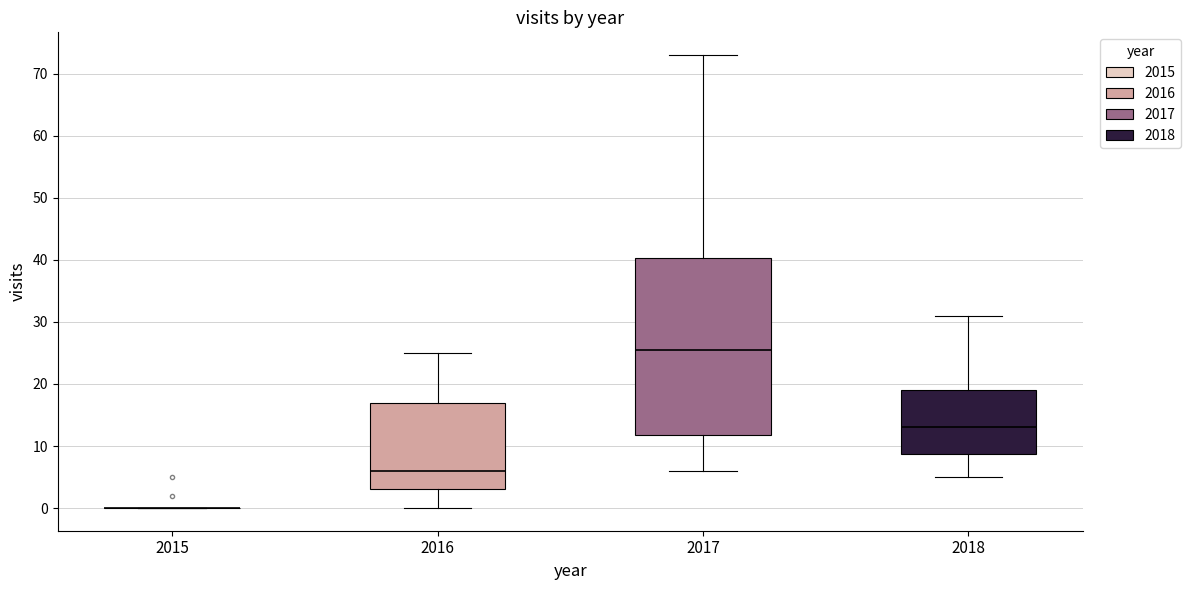

Reading left to right, transcribe this box plot: for each box, give where its median line is, the range the box spans, and where its two whiskers end, as read against the y-axis. The values are not printed on the chart, so give them approximately, as read against the axis.

2015: box collapsed to a line at 0, whiskers 0 to 0
2016: median 6, box 3 to 17, whiskers 0 to 25
2017: median 26, box 12 to 40, whiskers 6 to 73
2018: median 13, box 9 to 19, whiskers 5 to 31